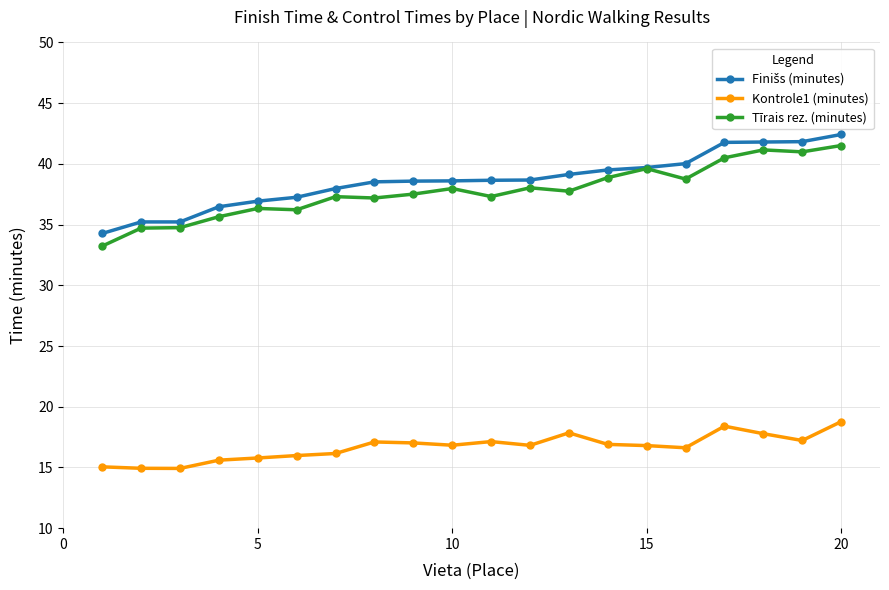

What is the highest value of the Kontrole1 (minutes) series?

18.8